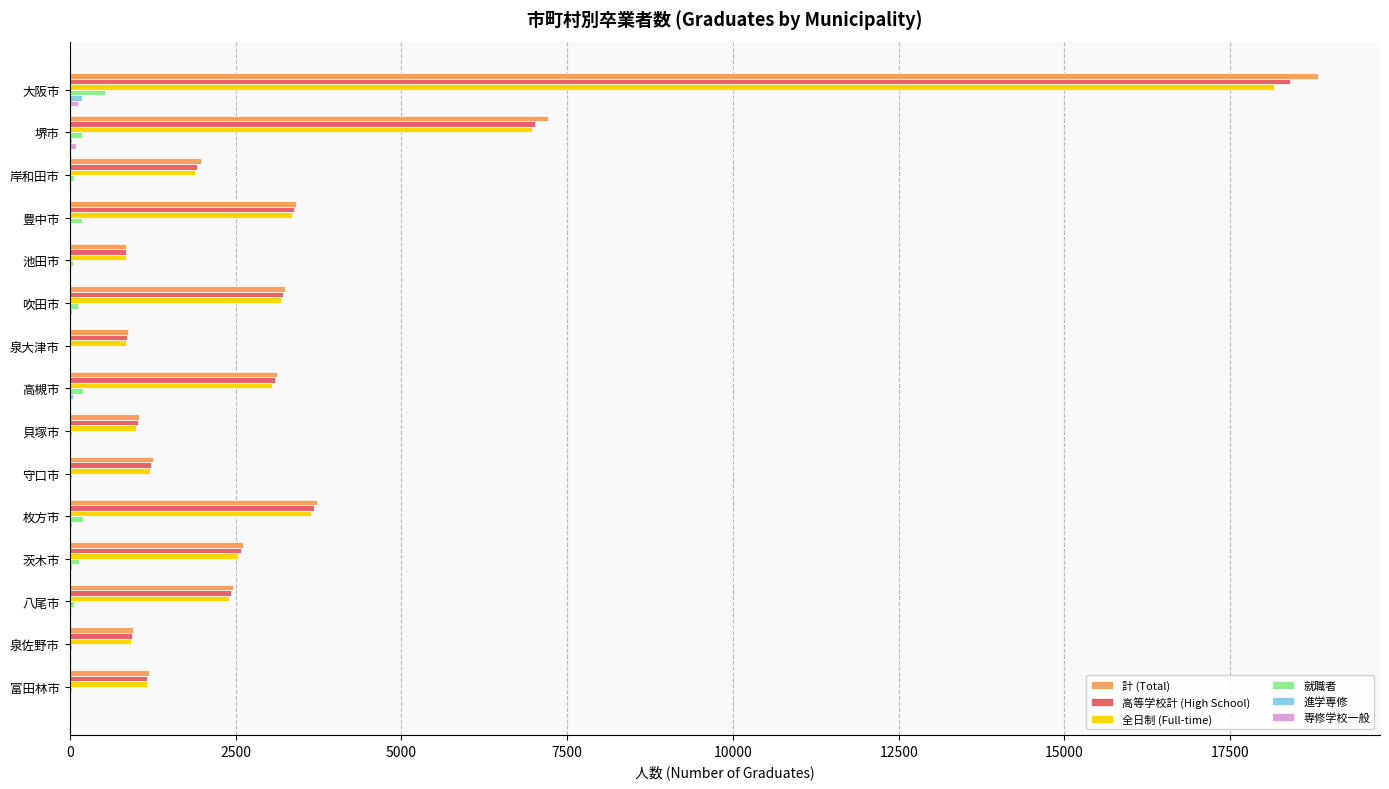

Is it true that 全日制 (Full-time) equals 1208 at 守口市?

True